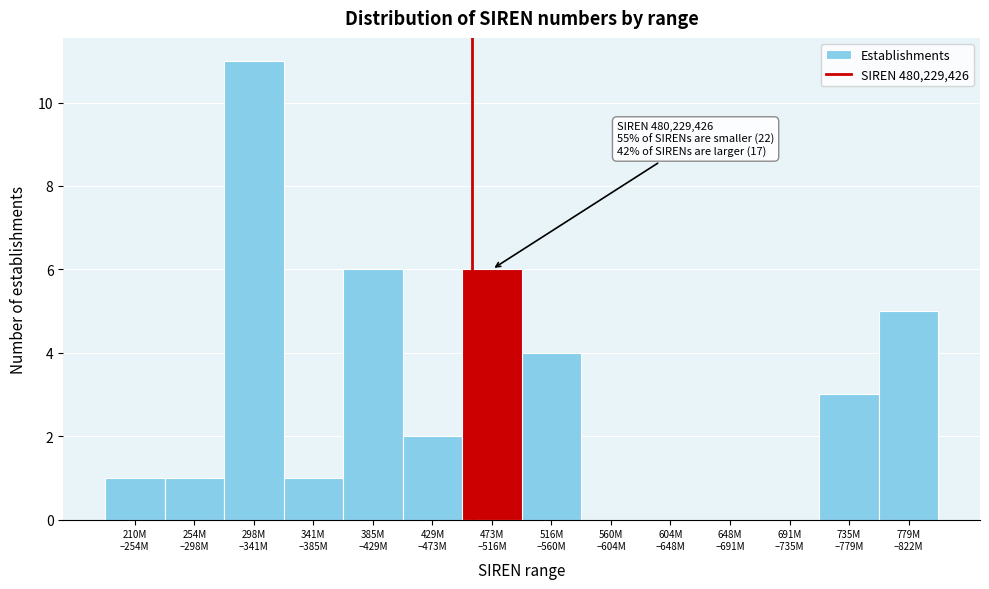

What is the sum of all values?

40